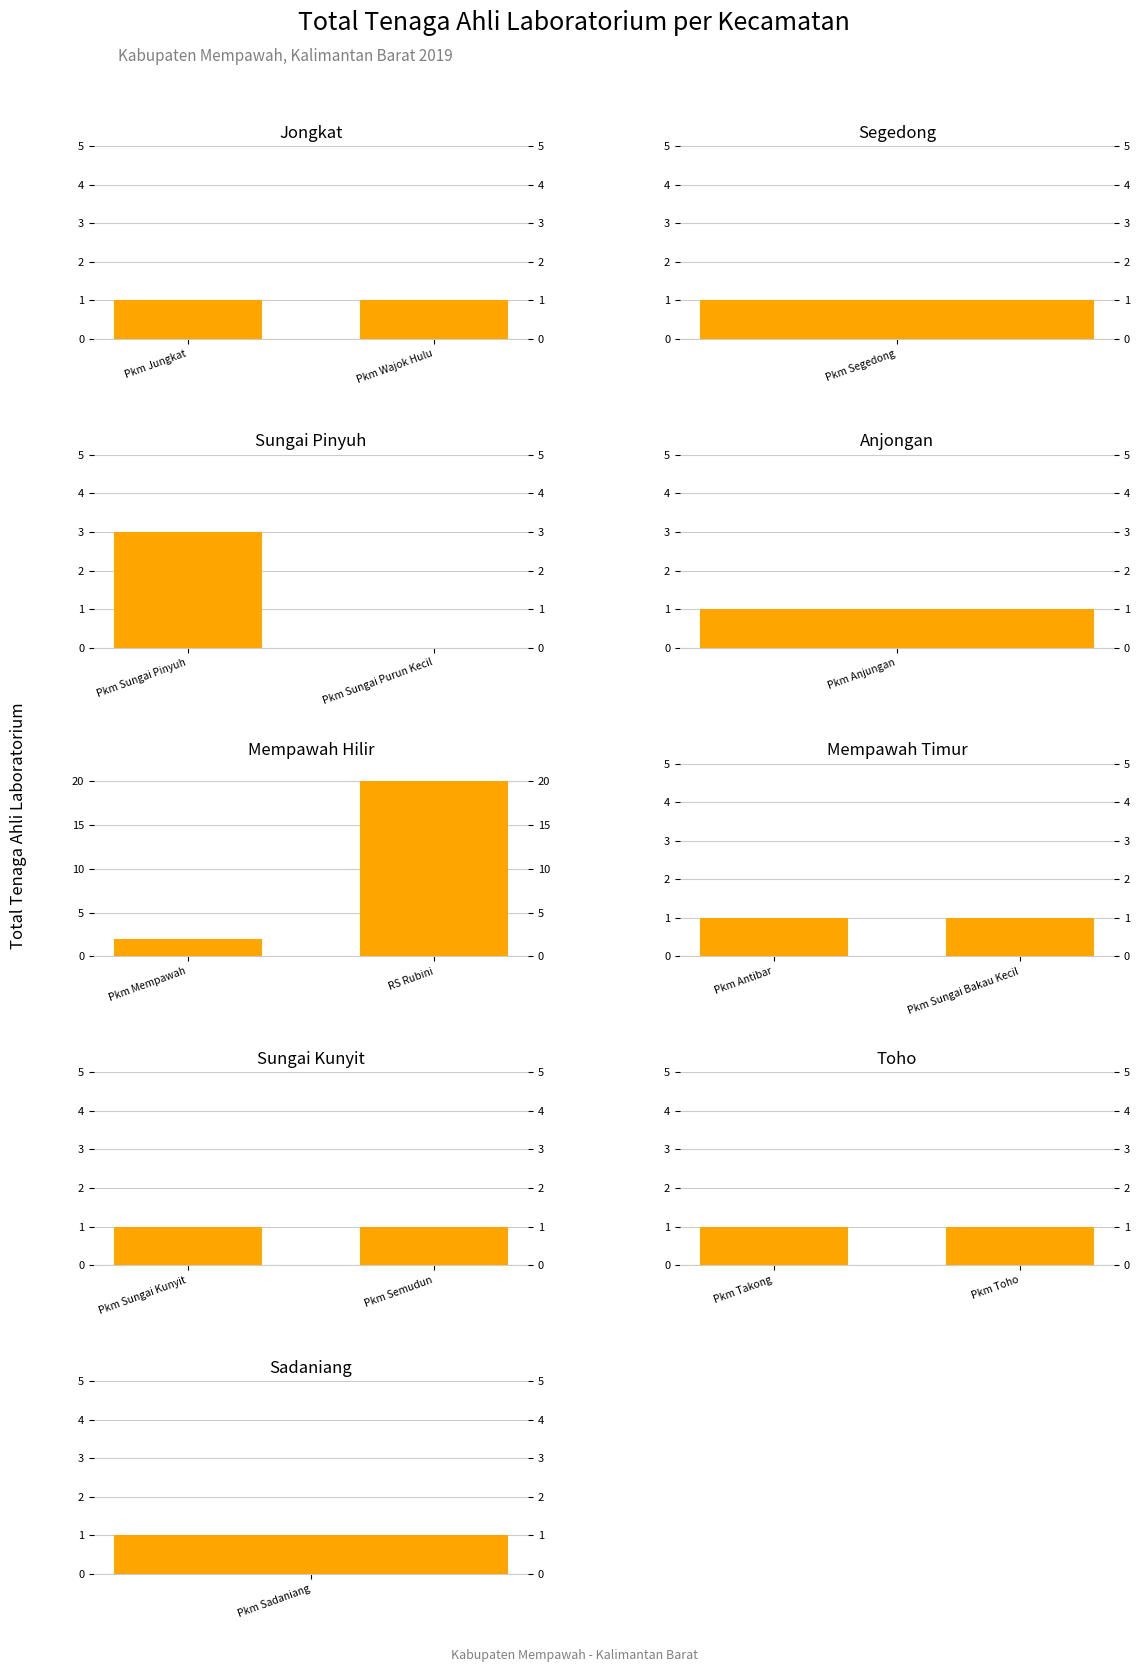

Between Pkm Wajok Hulu and Pkm Jungkat, which is larger?

Pkm Wajok Hulu